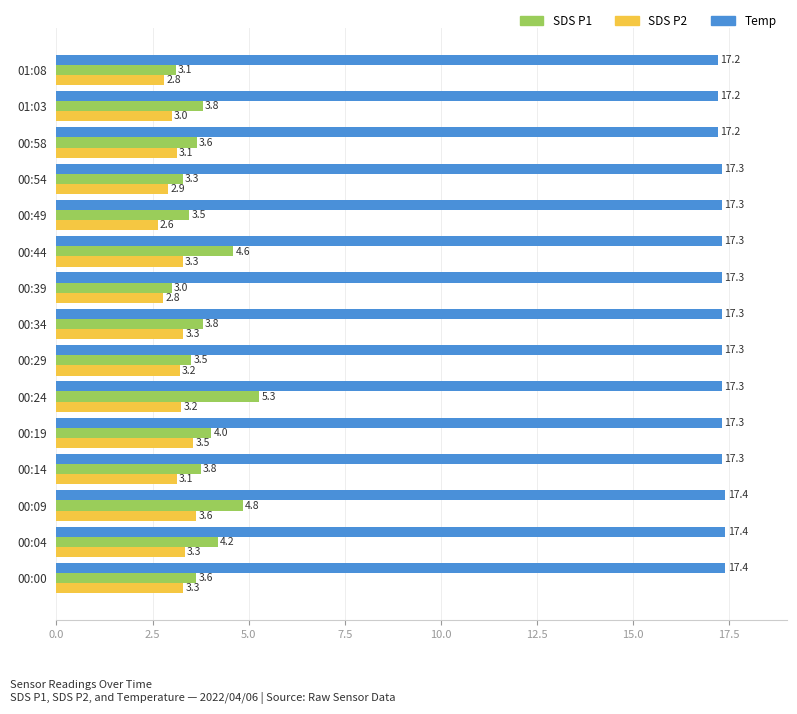

What is the greatest value displayed?

17.4